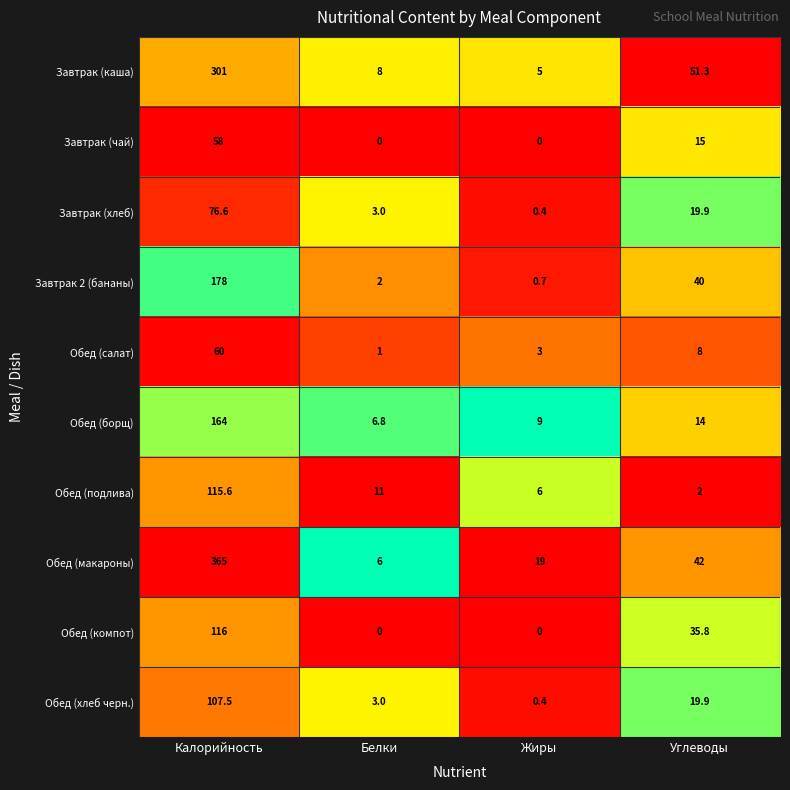

Which series has the largest total across all categories?

Обед (макароны)